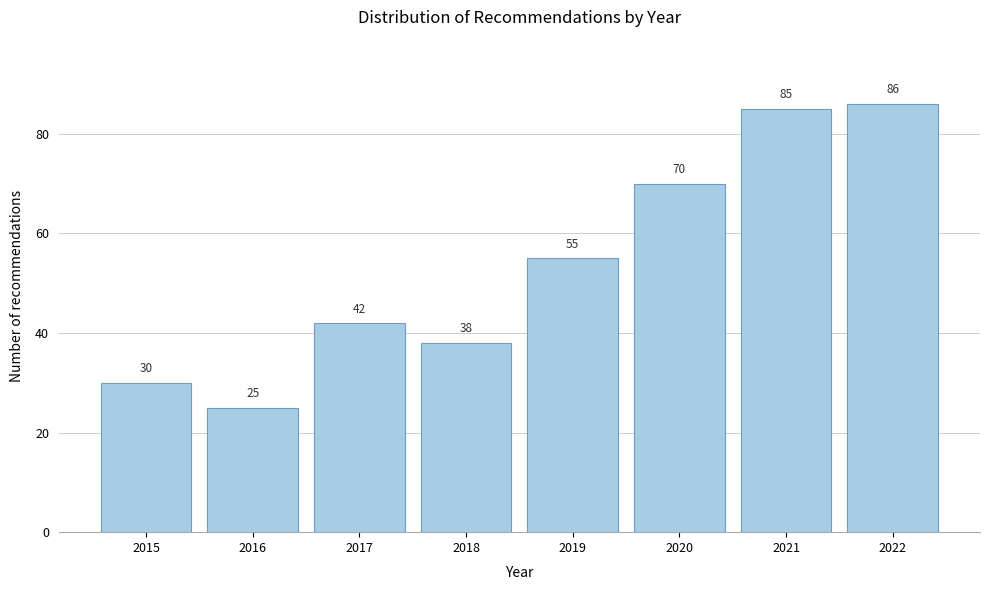

Reading left to right, list all the values displayed in this chart.

30	25	42	38	55	70	85	86